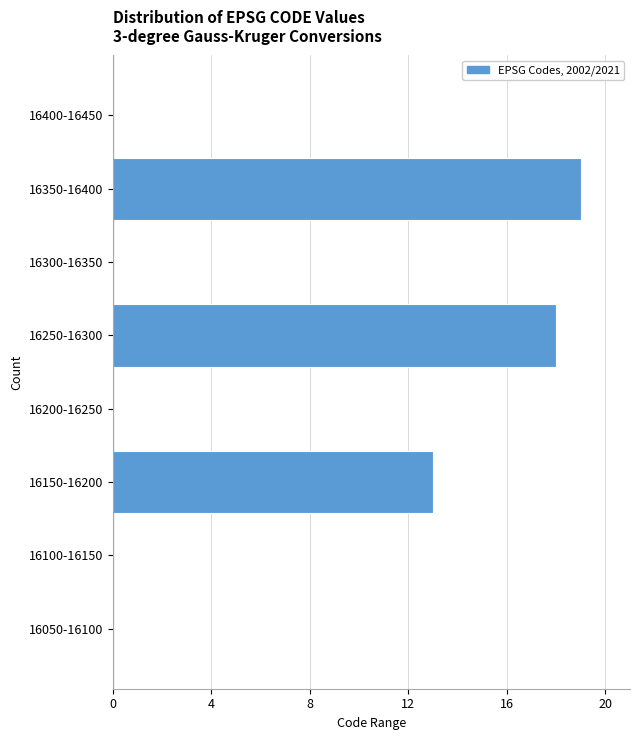

Reading bottom to top, extract all data points from this chart.

16050-16100=0	16100-16150=0	16150-16200=13	16200-16250=0	16250-16300=18	16300-16350=0	16350-16400=19	16400-16450=0